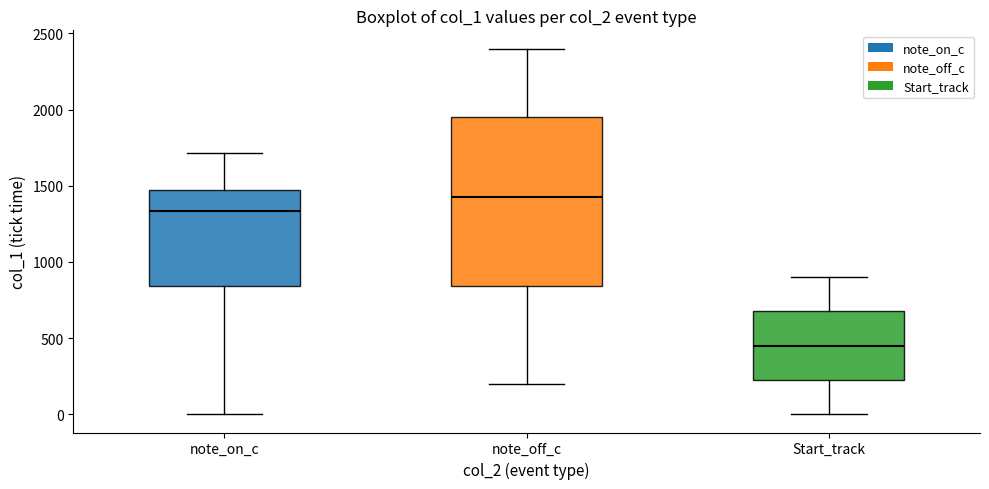

Which box has the highest median line?

note_off_c